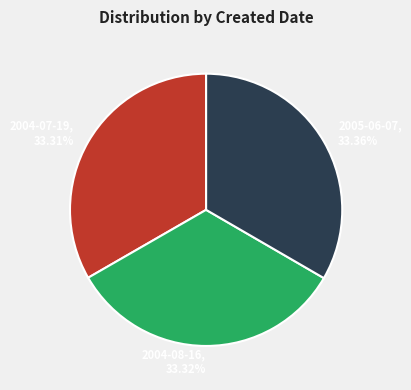

What percentage is the 2005-06-07 slice, to the nearest percent?

33%